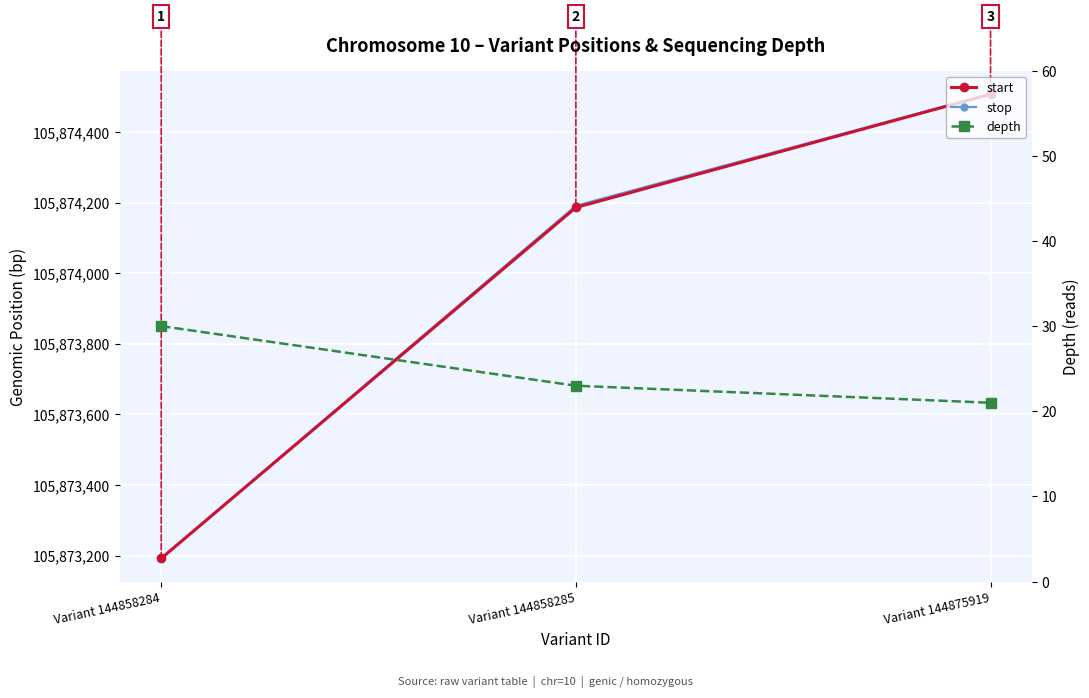

What is the sum of the start values at Variant 144858285 and Variant 144875919?

211748693